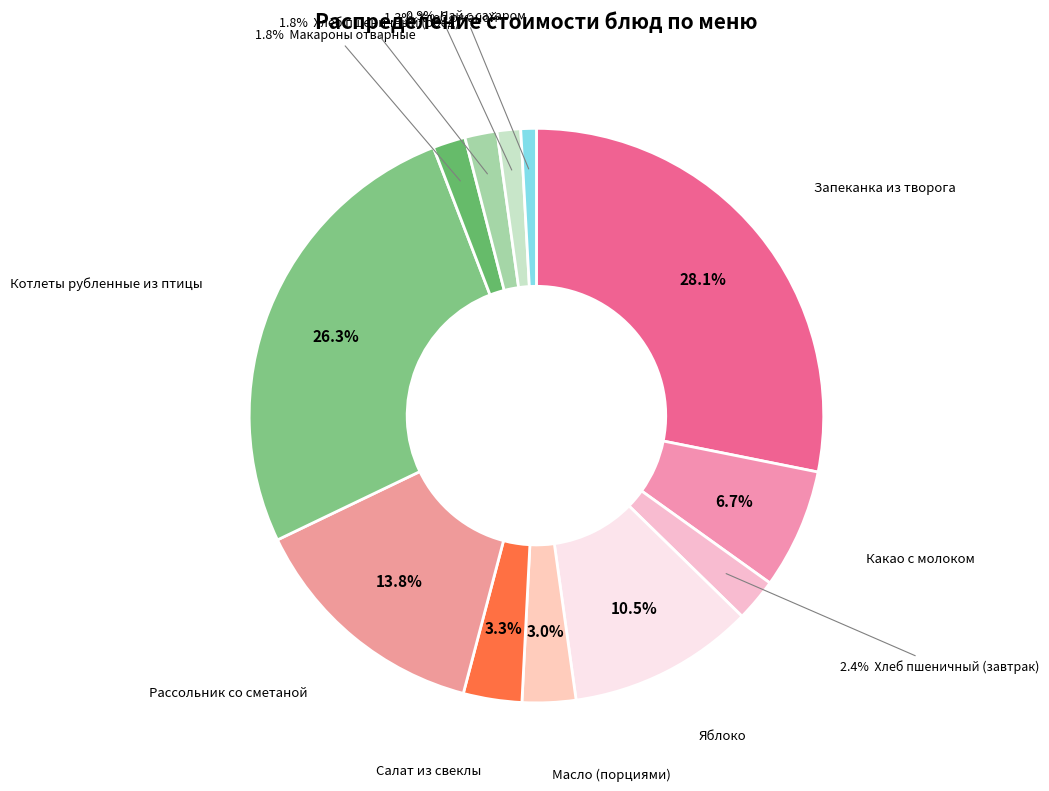

How many slices are in this pie chart?

12